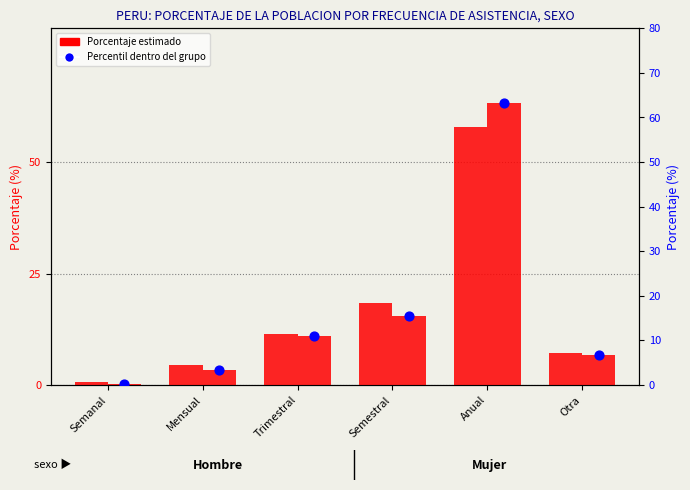

At which category is the sum across all series the highest?

Anual